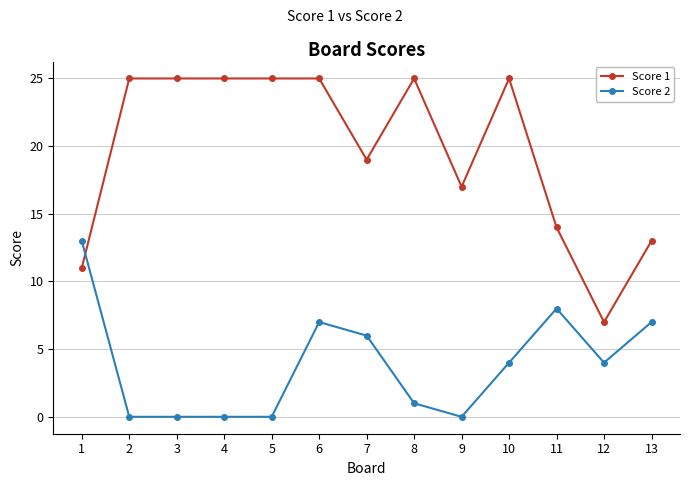

Which series ends up on top after the final intersection of Score 2 and Score 1?

Score 1